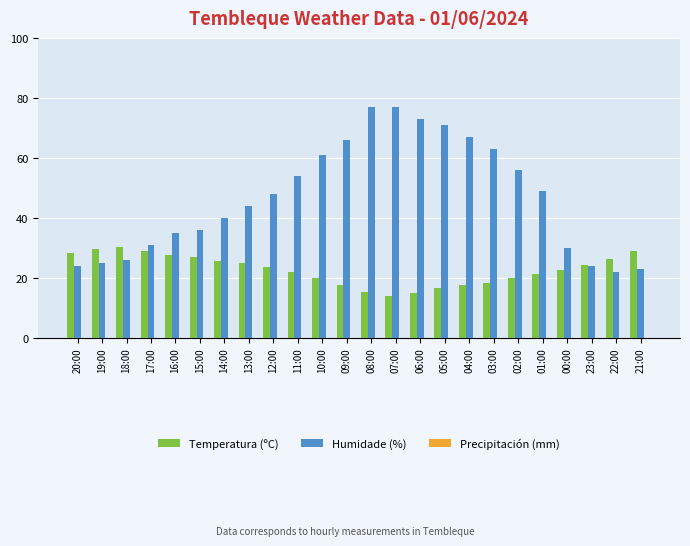

How many bars are there in each group?

2